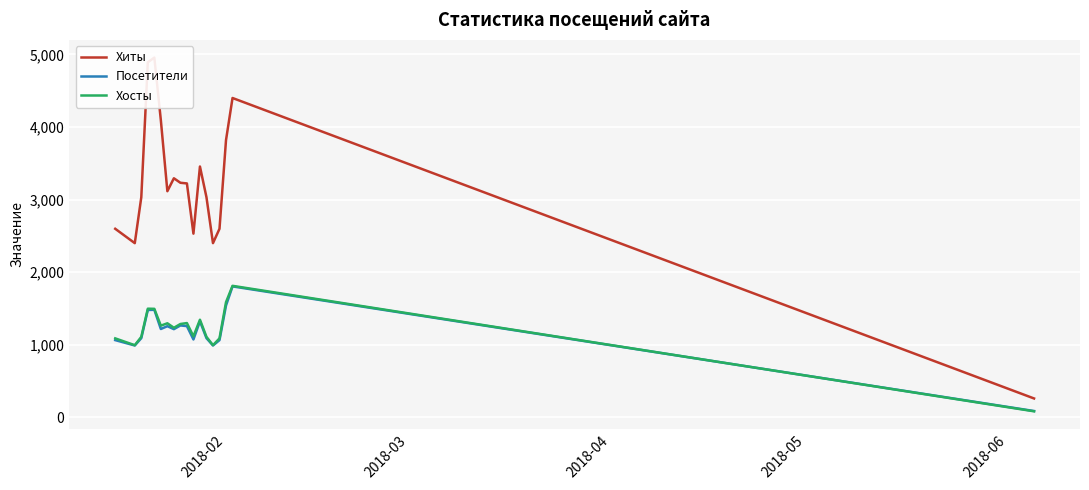

In Хиты, how many points are higher than both neighbors (excluding endpoints)?

4